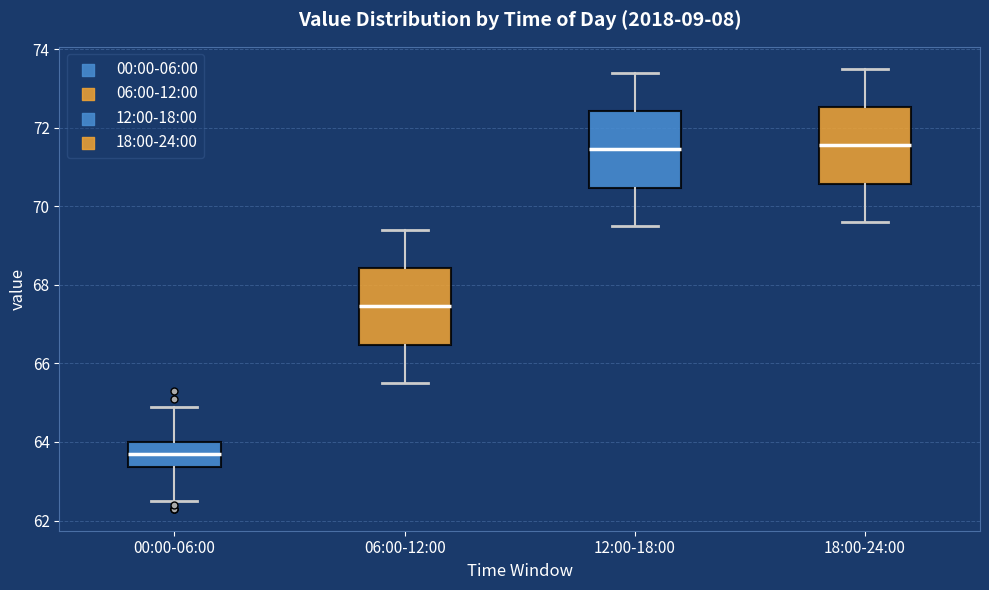

Which box's median line is the lowest?

00:00-06:00